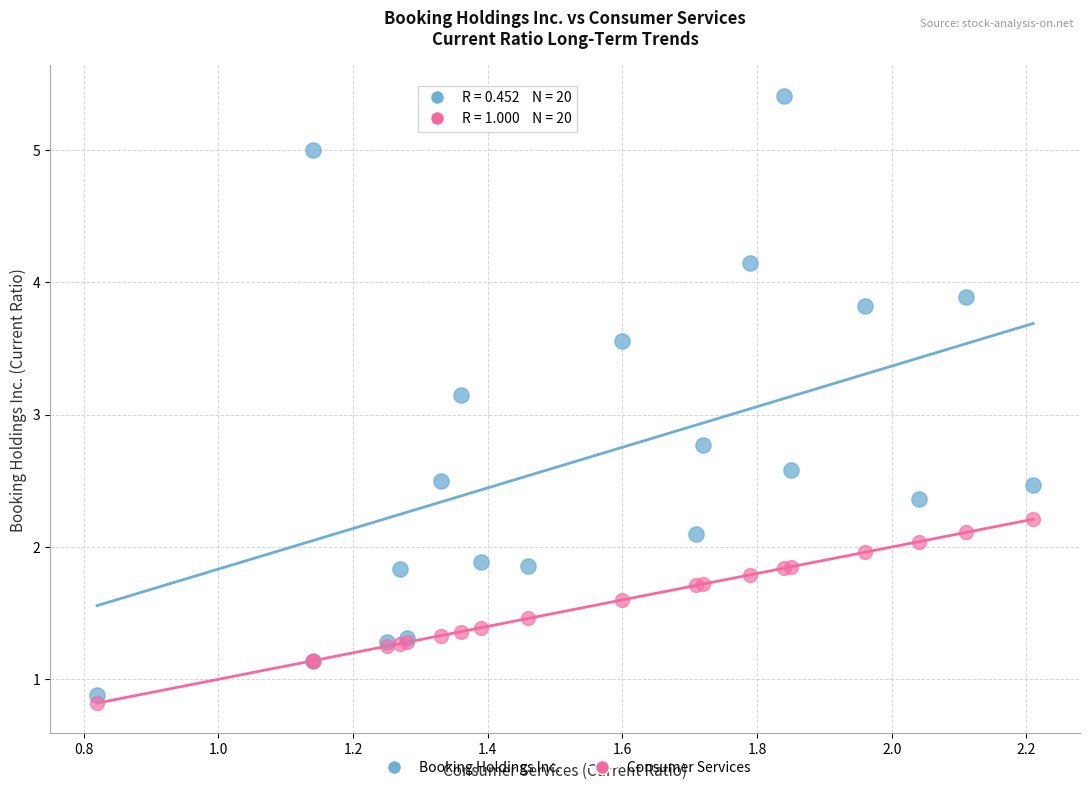

Which series contains the lowest Y value?

Consumer Services